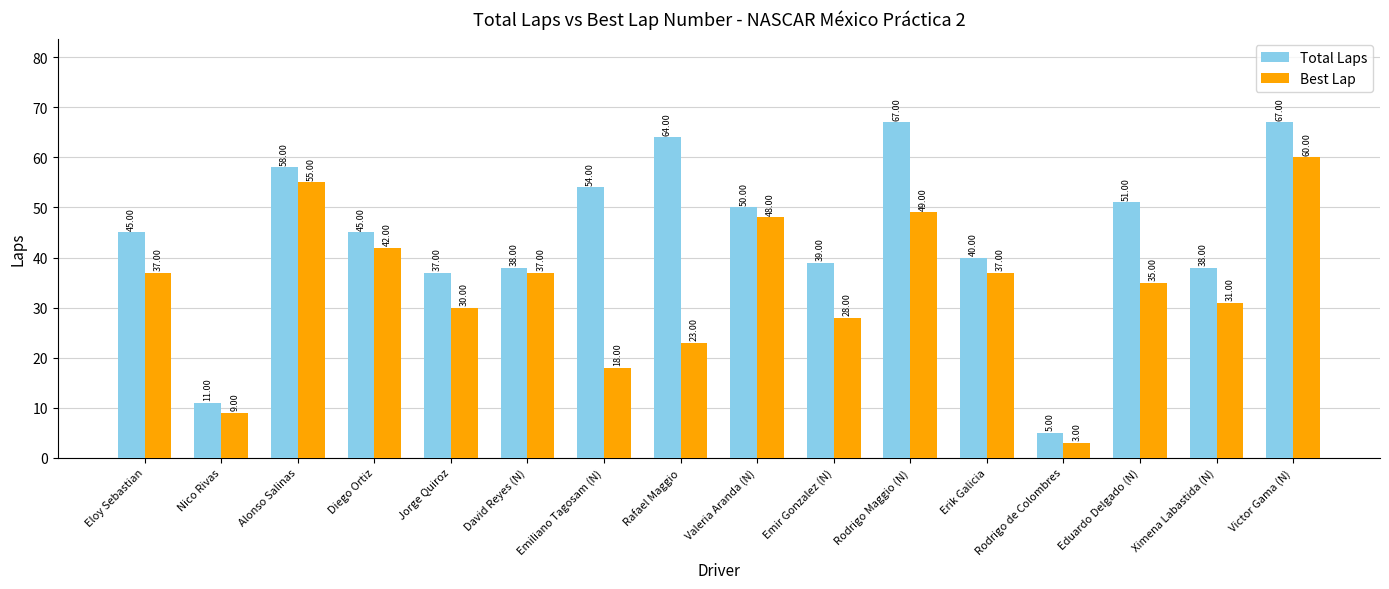

What is the average value of the Total Laps series?

44